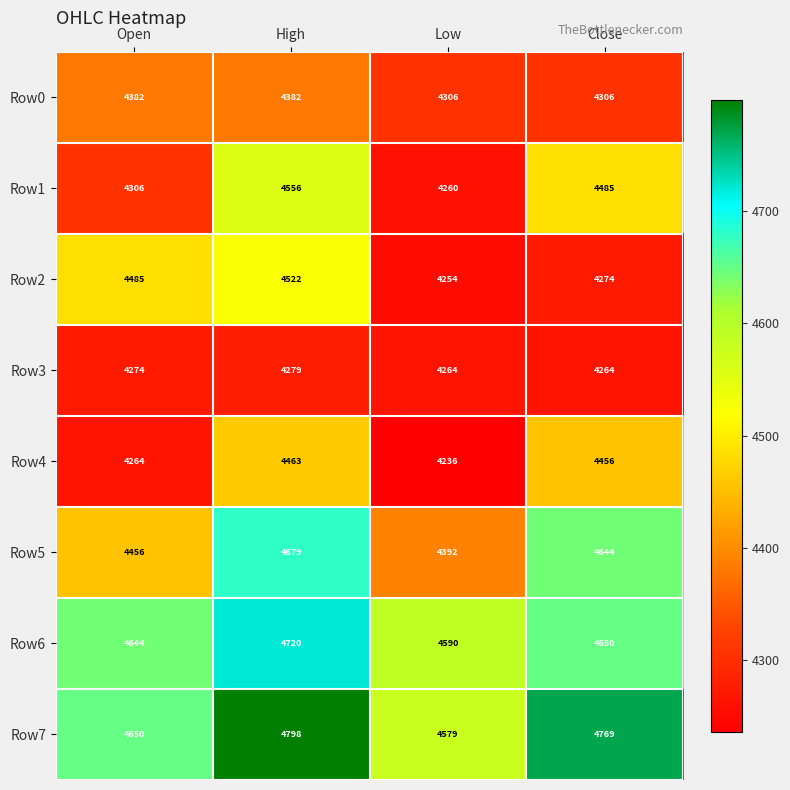

At which label does Row1 reach its peak?

High